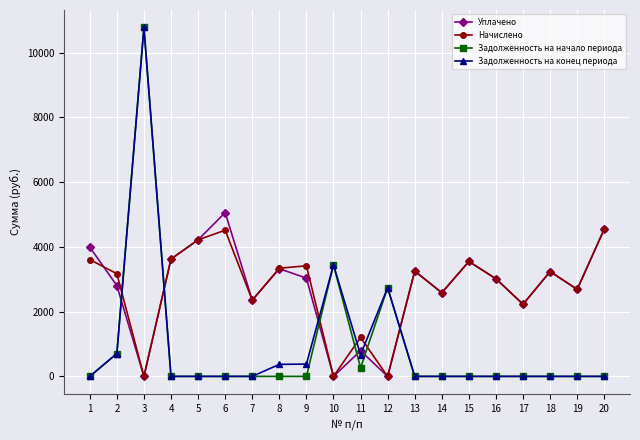

What is the sum of all Уплачено values?

54305.5